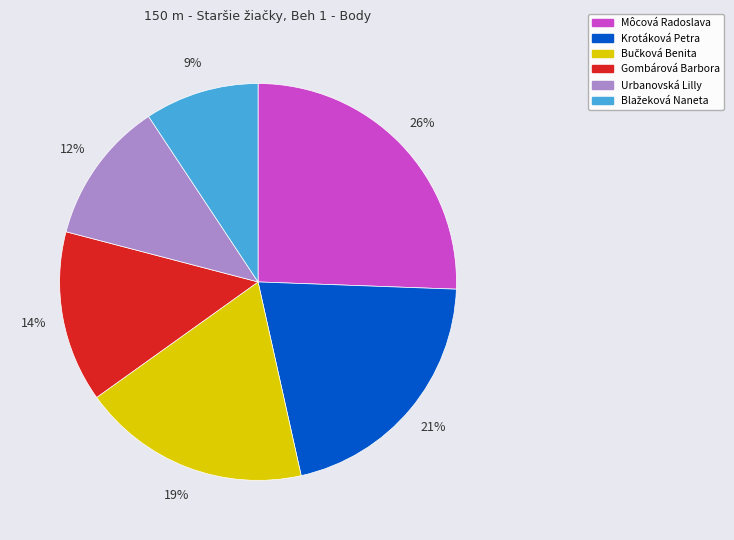

The Môcová Radoslava slice represents 26% of the pie. True or false?

True